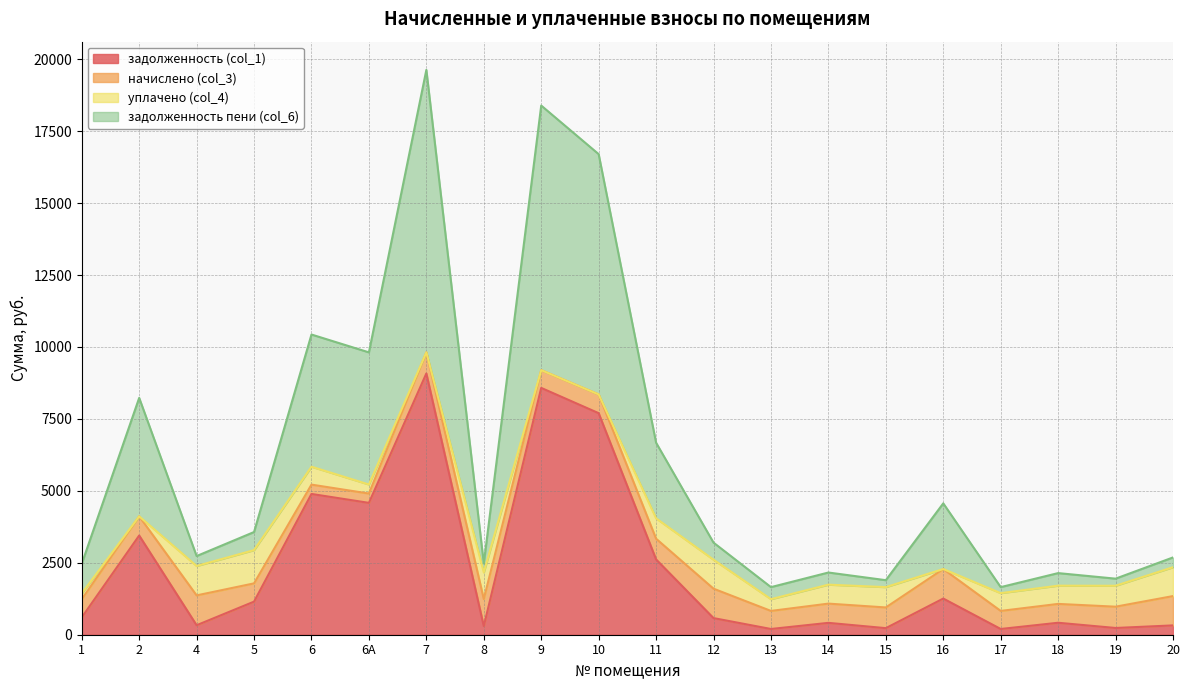

At which category does the chart reach its minimum across all series?

13